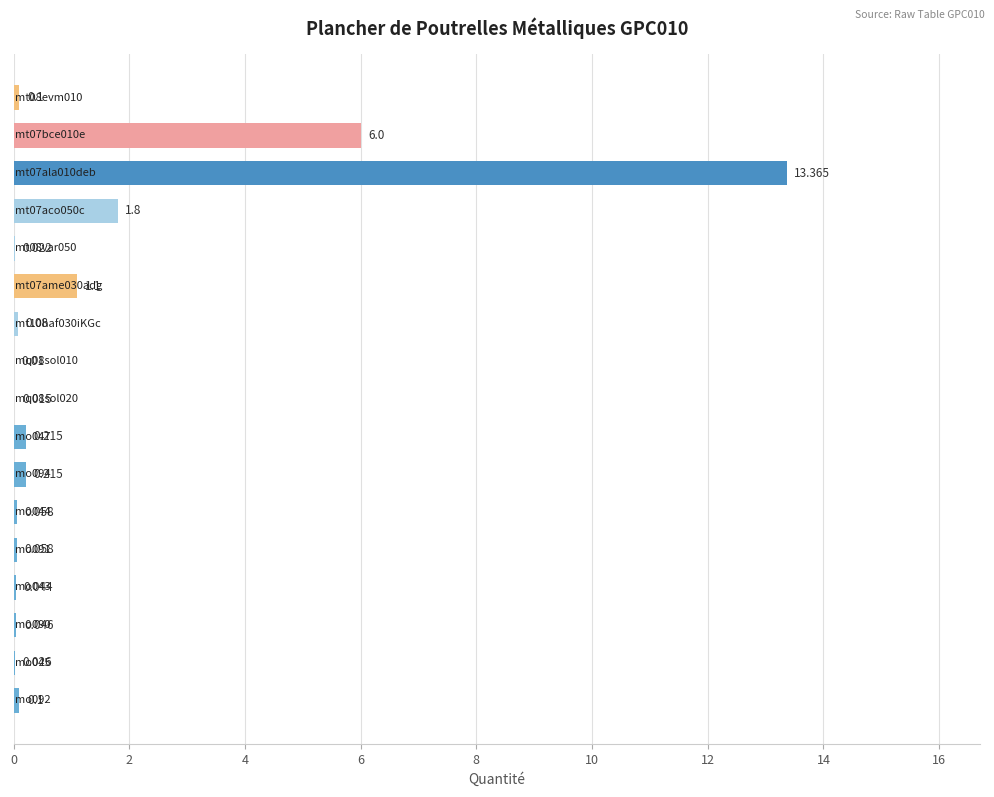

Count the number of data series in this chart.

1